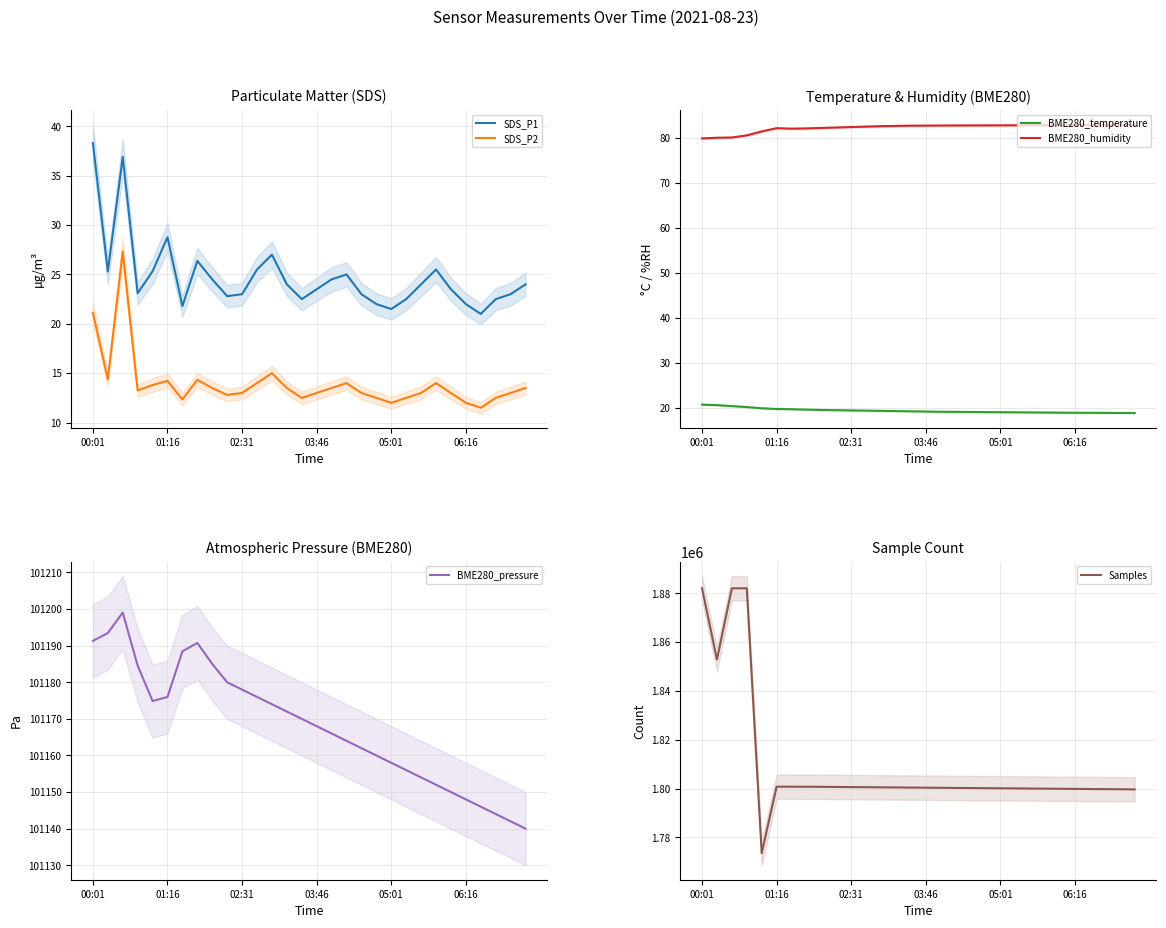

True or false: SDS_P2 and SDS_P1 intersect in this chart.

False